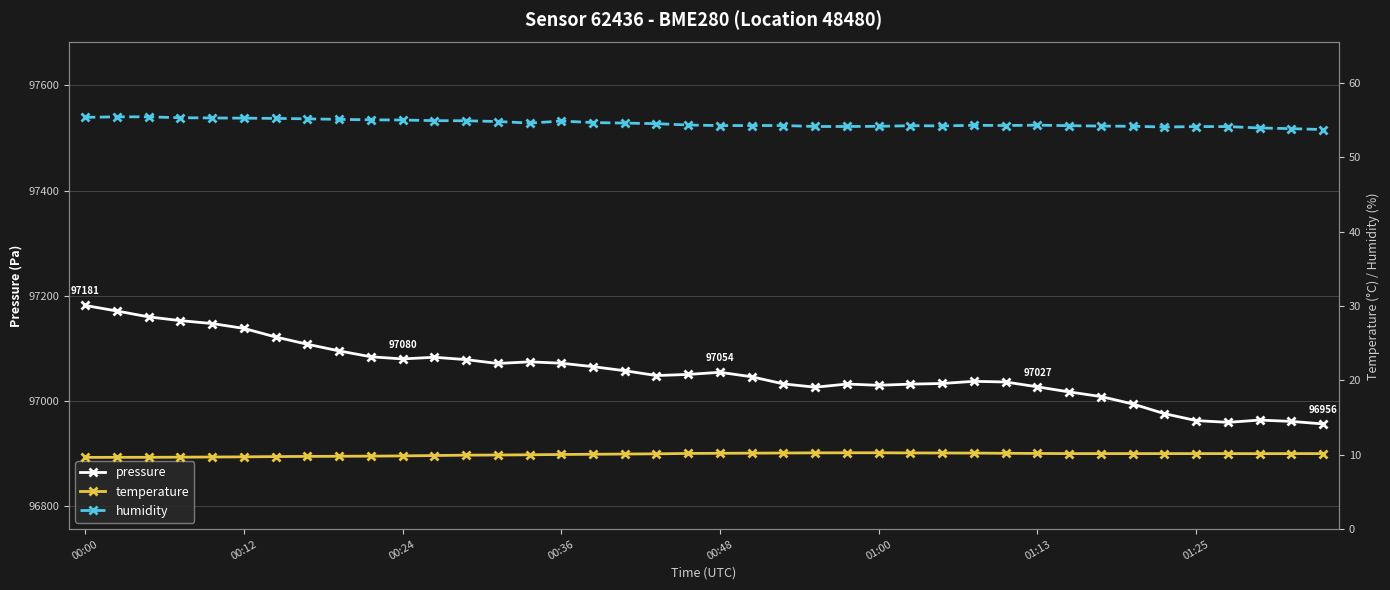

How many lines are shown in the chart?

3